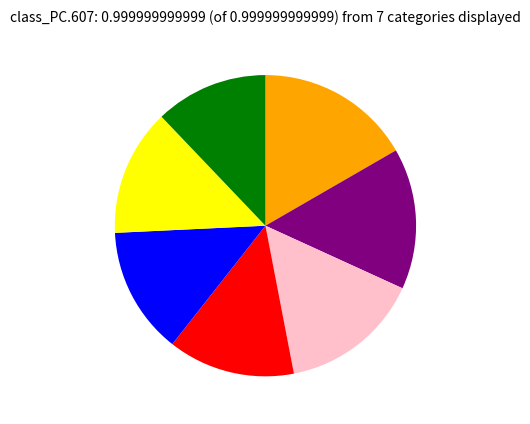

Is there any slice that represents more than half of the pie?

No